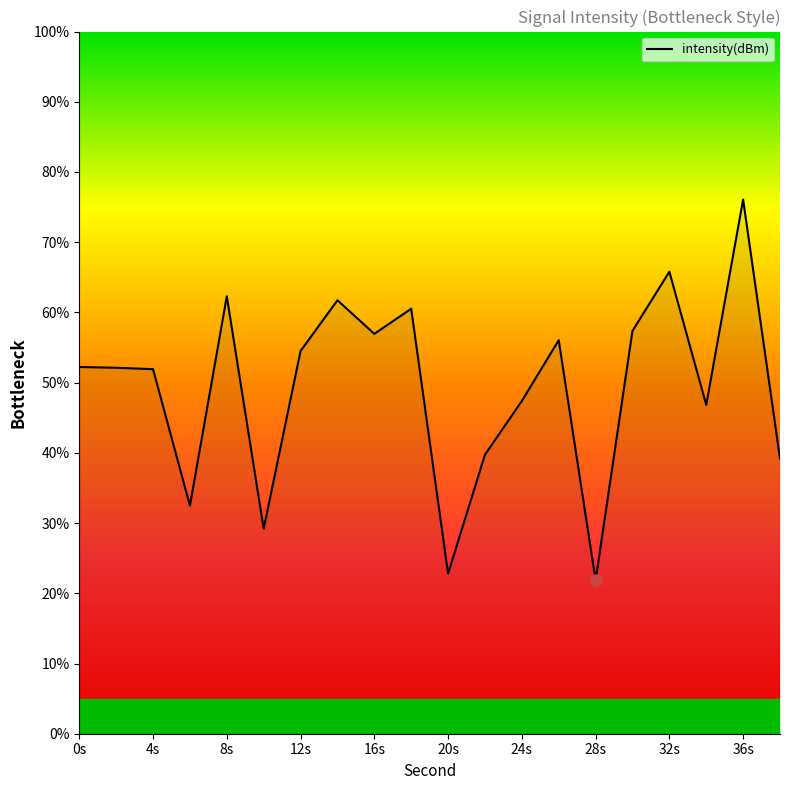

What is the smallest value displayed?

21.9